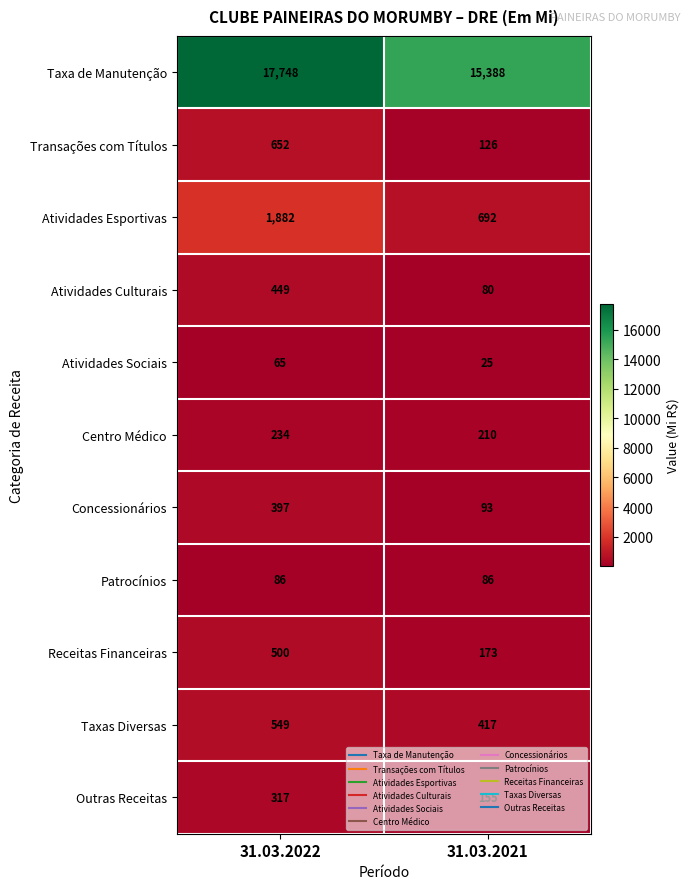

What is the average value of the Taxas Diversas series?

483